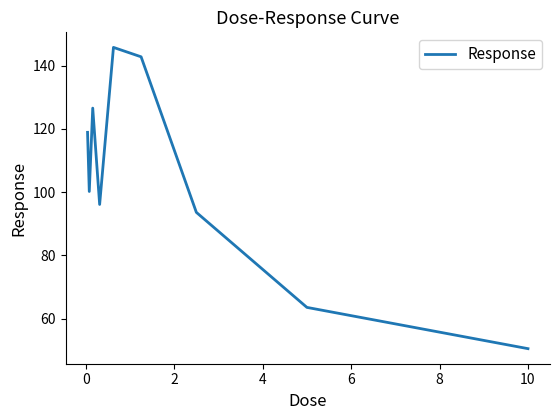

What is the smallest value displayed?

50.5